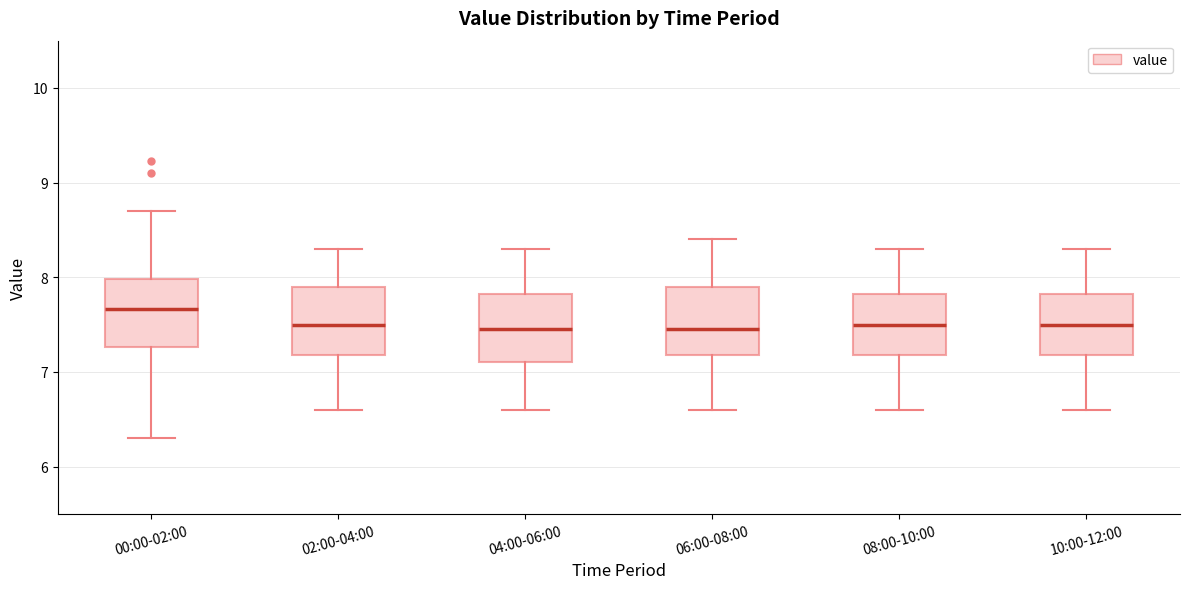

Reading left to right, read every box against the y-axis: the position of its median line, the range the box covers, and the ends of its whiskers. The values are not printed on the chart, so give them approximately, as read against the axis.

00:00-02:00: median 7.7, box 7.3 to 8.0, whiskers 6.3 to 8.7
02:00-04:00: median 7.5, box 7.2 to 7.9, whiskers 6.6 to 8.3
04:00-06:00: median 7.5, box 7.1 to 7.8, whiskers 6.6 to 8.3
06:00-08:00: median 7.5, box 7.2 to 7.9, whiskers 6.6 to 8.4
08:00-10:00: median 7.5, box 7.2 to 7.8, whiskers 6.6 to 8.3
10:00-12:00: median 7.5, box 7.2 to 7.8, whiskers 6.6 to 8.3